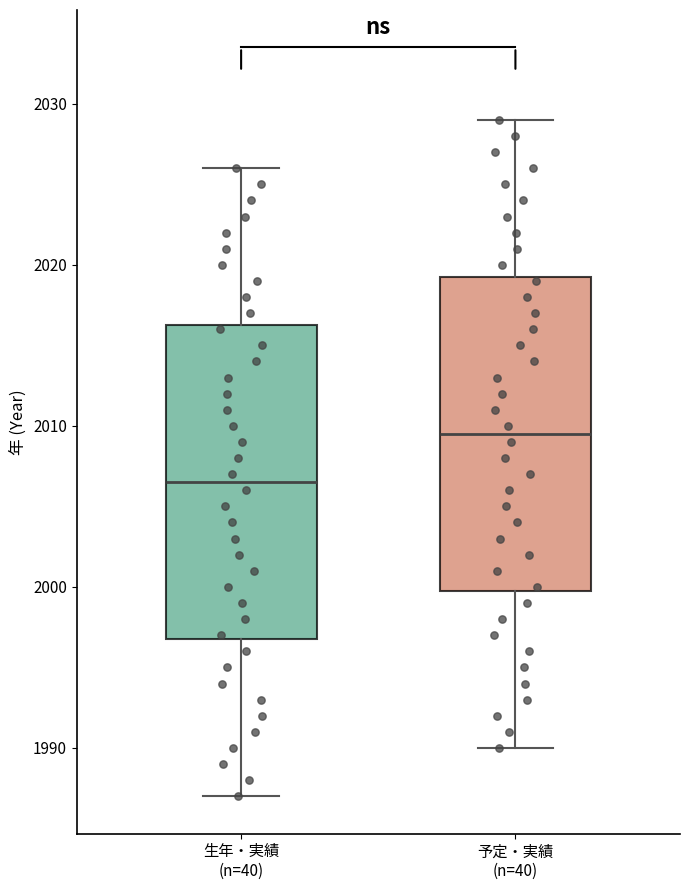

Which box's median line is the highest?

予定・実績 (n=40)